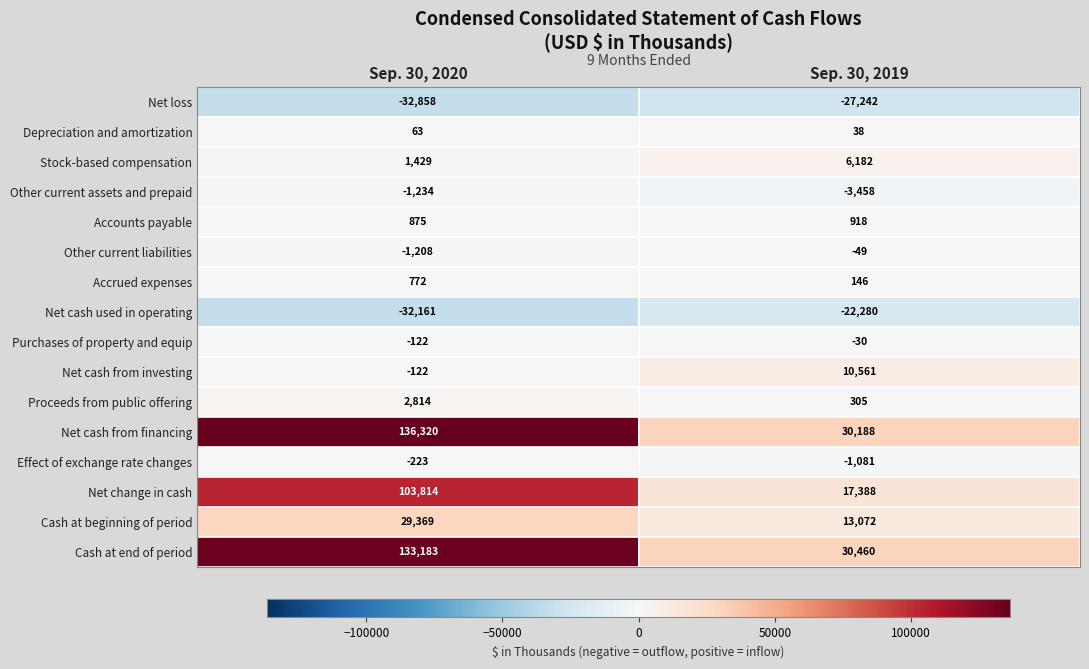

What is the difference between the maximum and minimum values in the Net cash from investing series?

10683